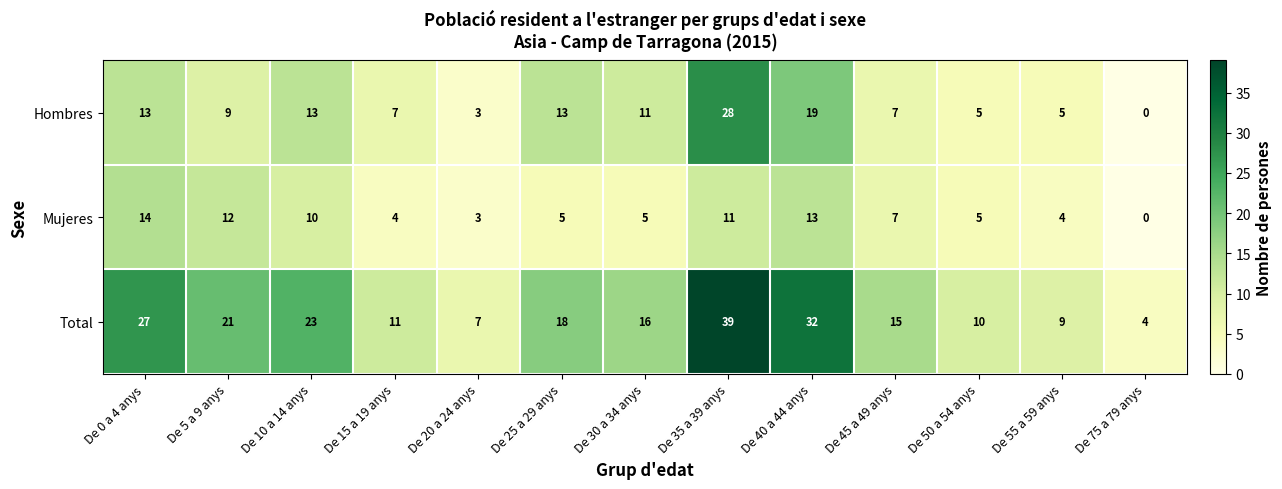

The value of Mujeres at De 75 a 79 anys is 6. True or false?

False